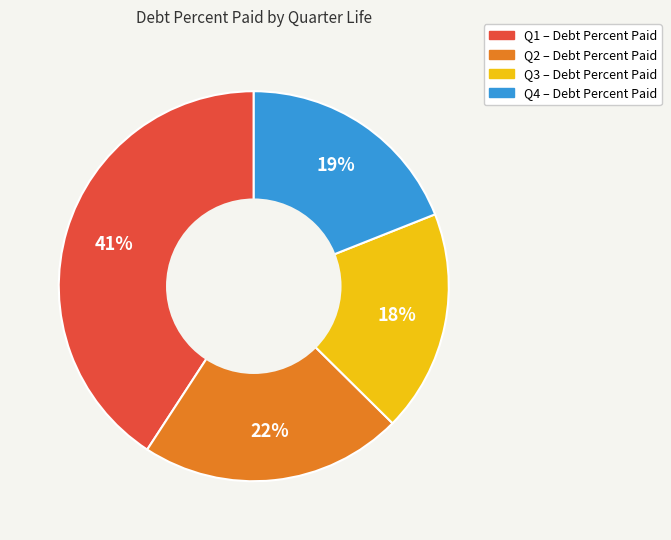

Is it true that Q4 is 43% of the pie?

False